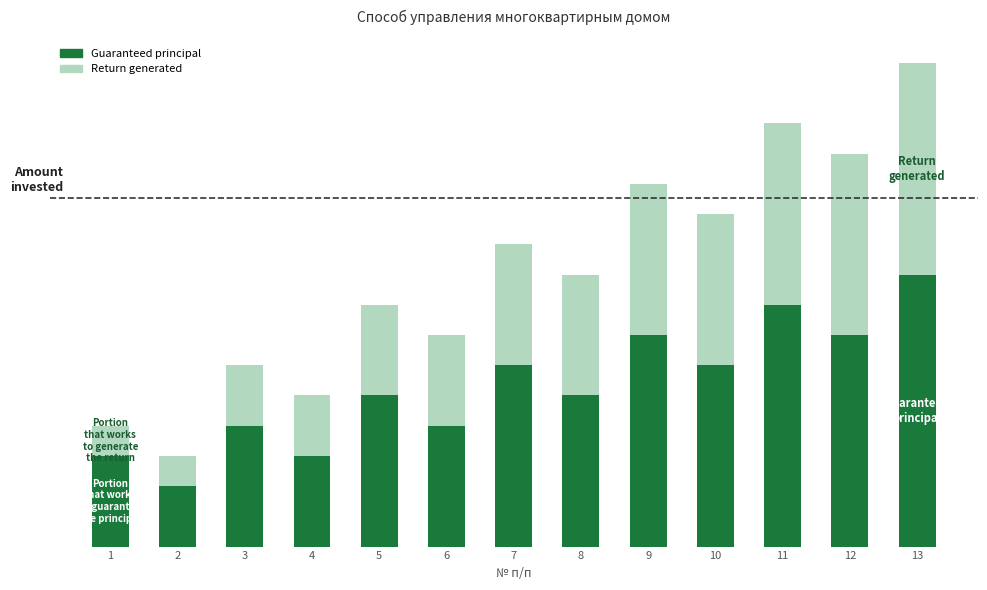

List the series in order of their peak value, lowest first.

Return generated, Guaranteed principal